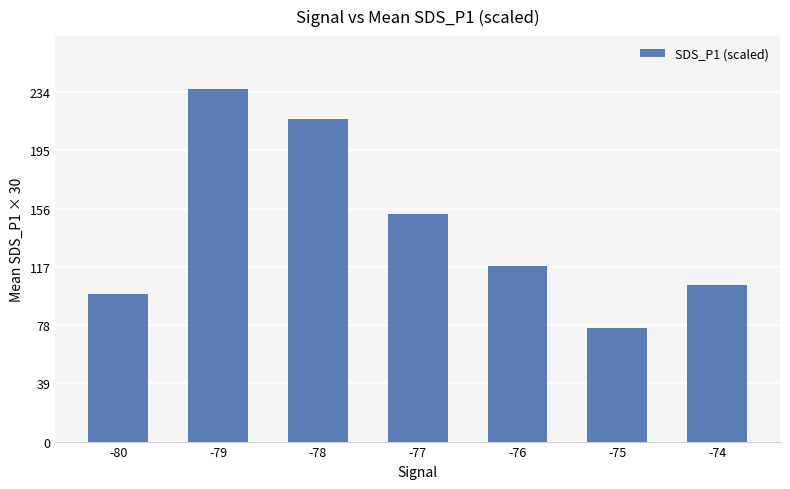

What is the average value?

143.1